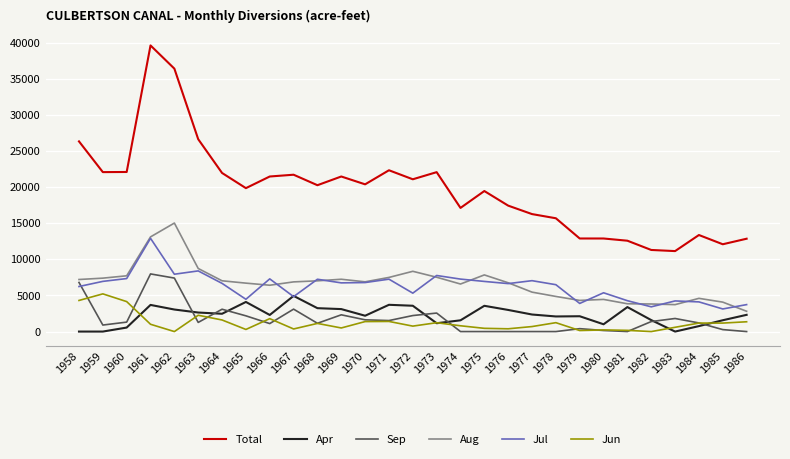

Does the chart display data point markers on the line(s)?

No